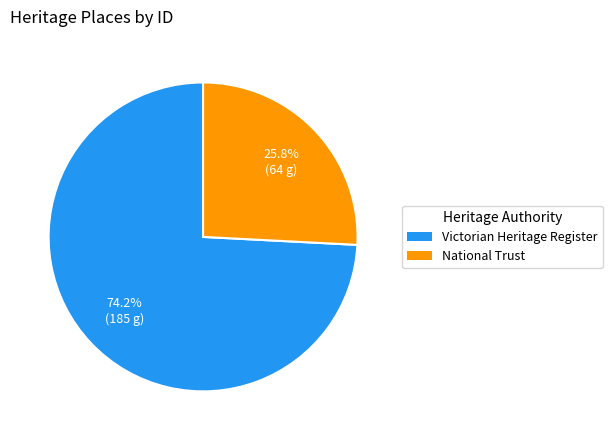

How many segments does this pie chart have?

2